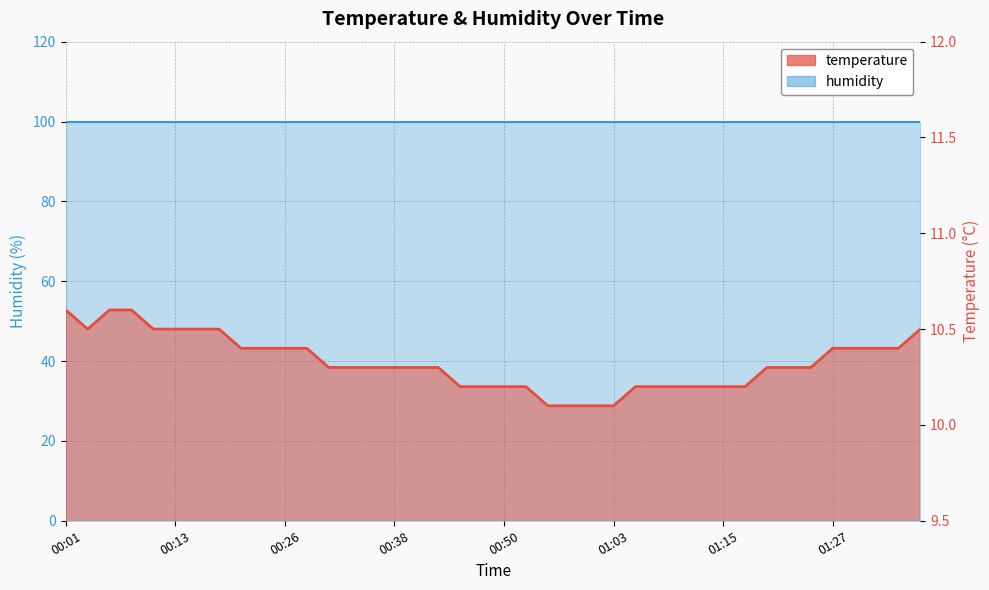

What is the value of the 6th point from the left?

10.5